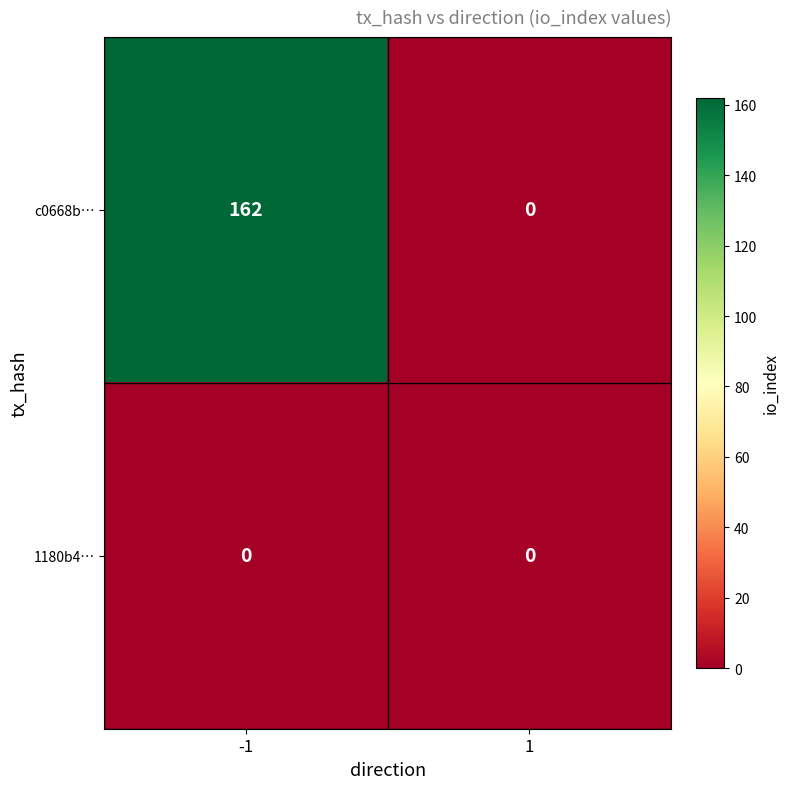

Reading right to left, what are all the values shown in this chart?

c0668b…: 0	162
1180b4…: 0	0